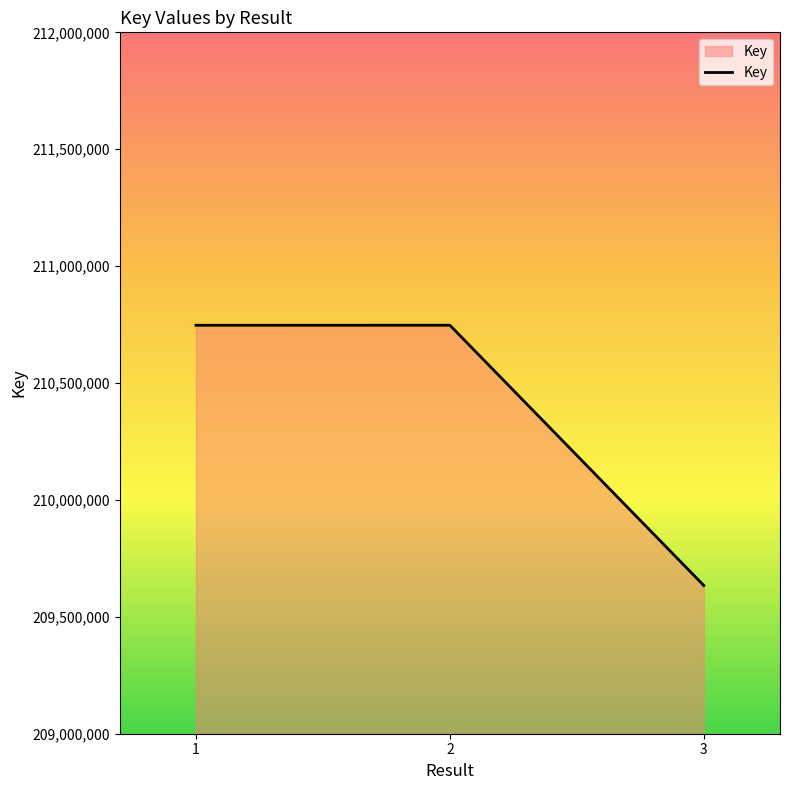

Is it true that the value at 3 is 356778417?

False